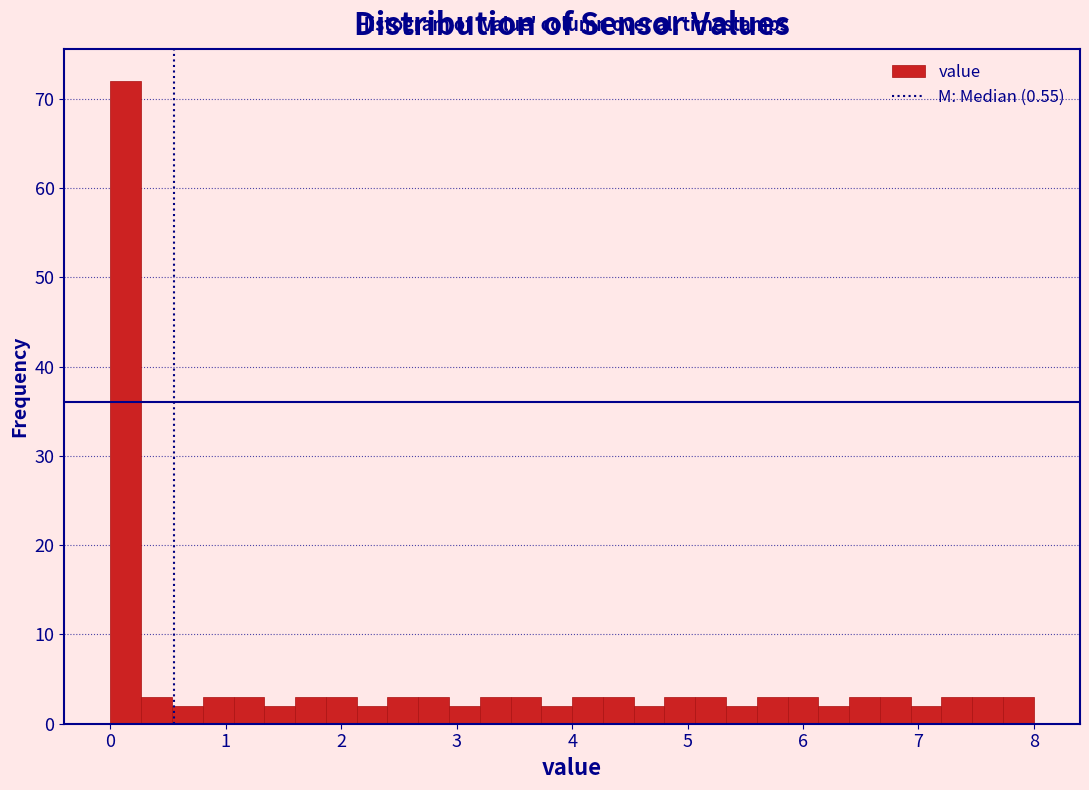

Read against the x-axis, roughly where is the centre of the tallest bar?

0.1